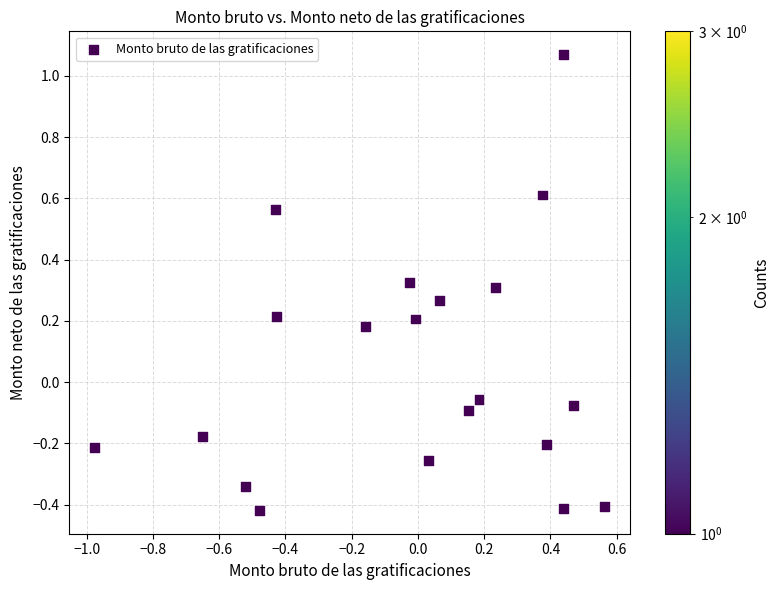

What is the range of Y values (max minus min)?

1.5